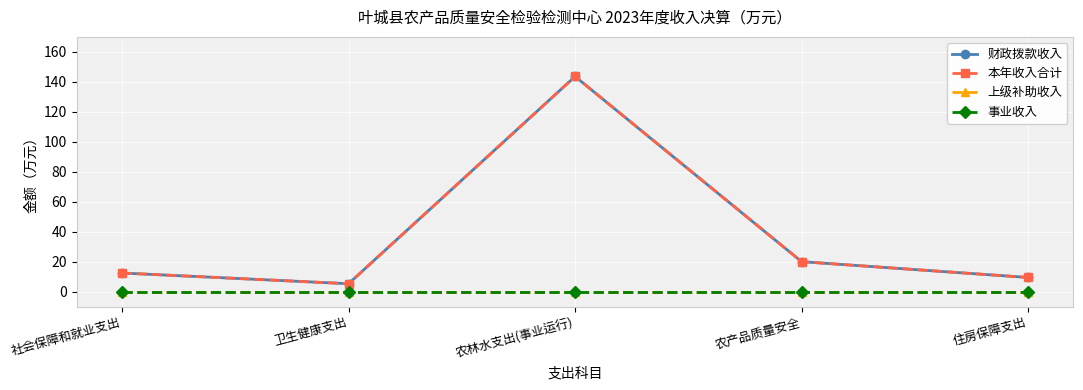

What position from the left is 卫生健康支出?

2